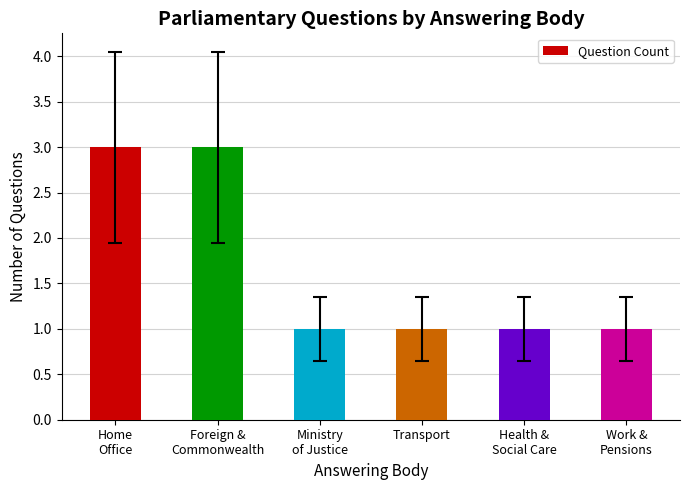

What is the greatest value displayed?

3